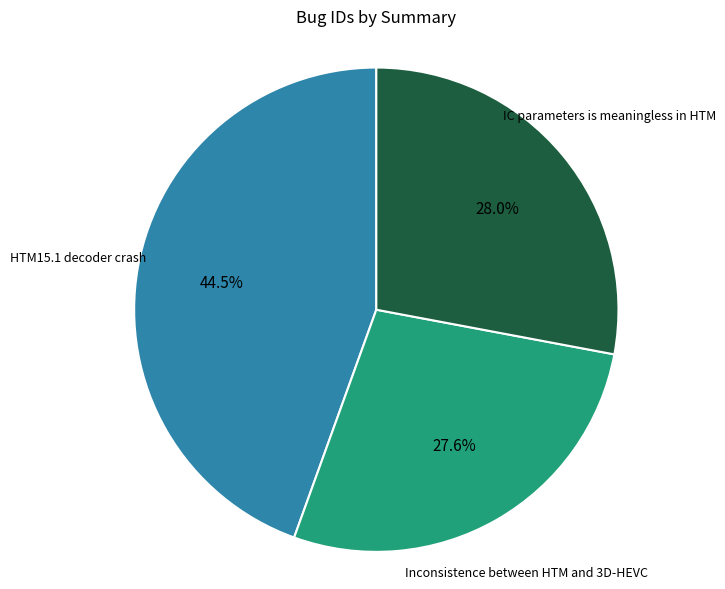

Combined, do IC parameters is meaningless in HTM and Inconsistence between HTM and 3D-HEVC account for over 50%?

Yes